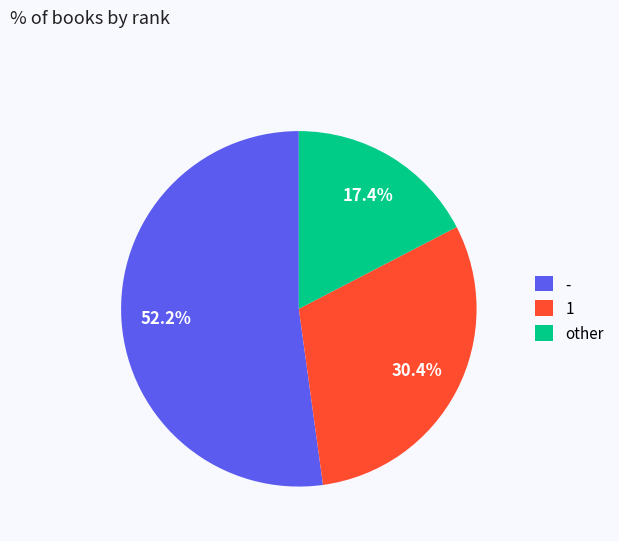

What is the smallest slice in the pie chart?

other